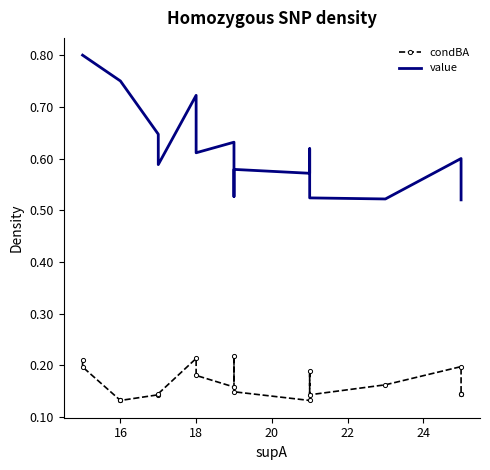

What is the maximum value shown in the chart?

0.8